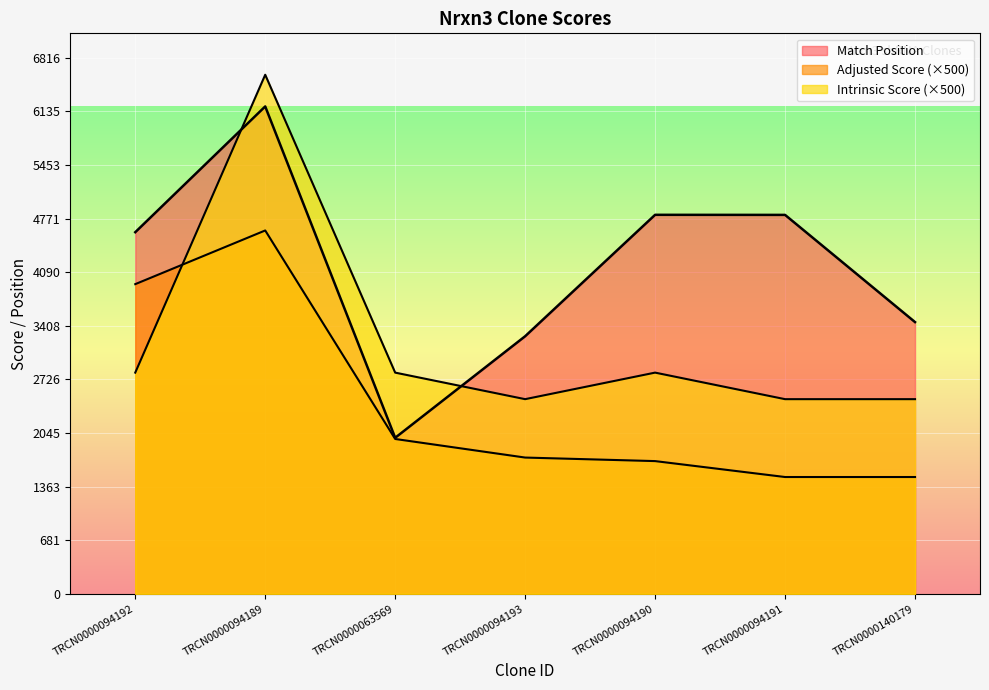

Rank the series at TRCN0000094189 from highest to lowest value.

Intrinsic Score, Match Position, Adjusted Score